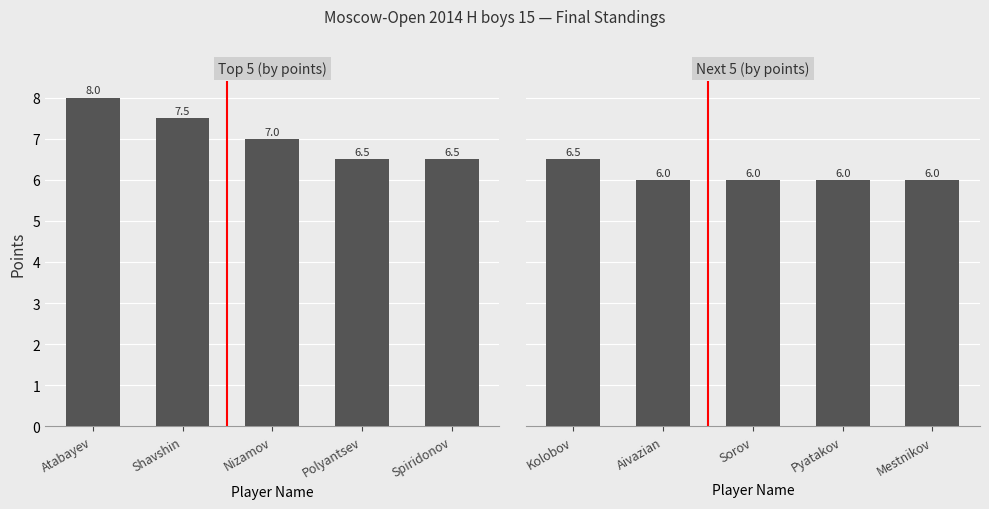

Between Shavshin and Spiridonov, which series saw the biggest shift?

Top 5 (by points)